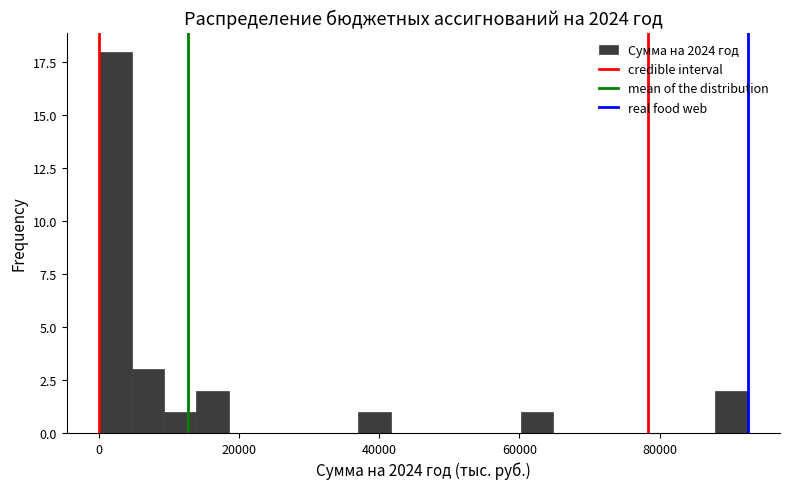

Around what value on the x-axis is the tallest bar? Give the approximate position of its centre, as read against the axis.

2000